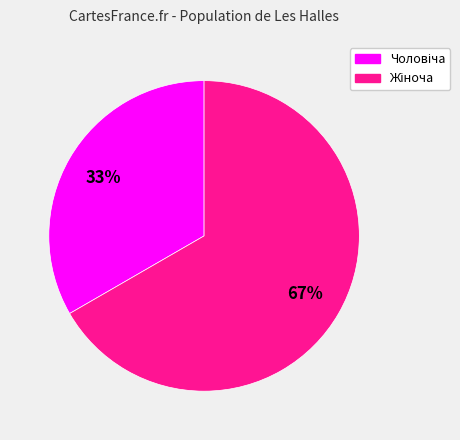

To the nearest percent, what is the average slice percentage?

50%